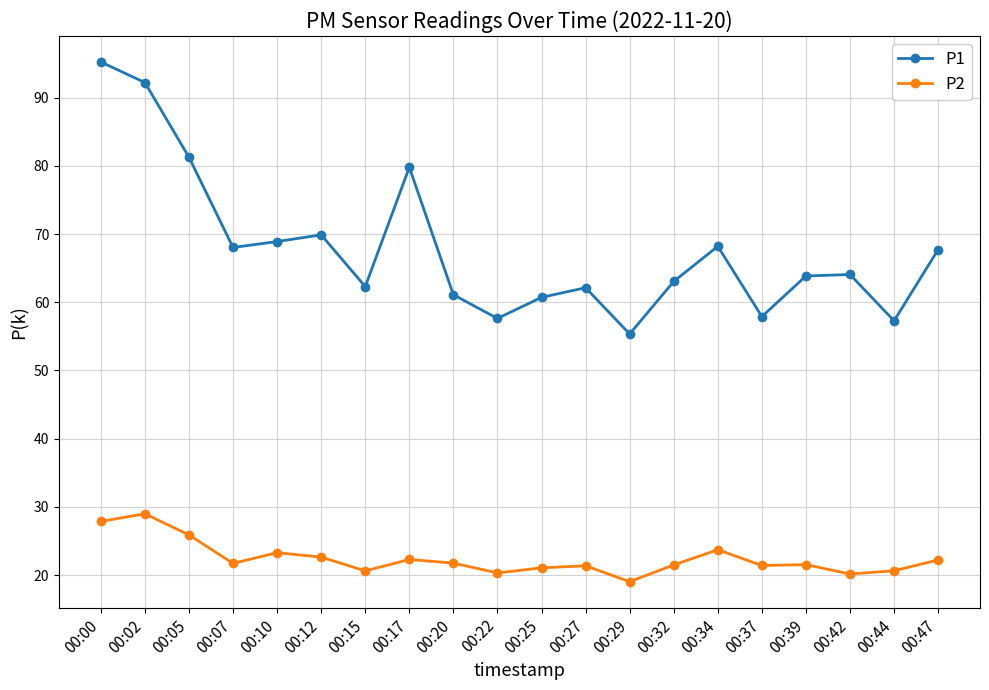

Is it true that P1 equals 68.0 at 00:07?

True